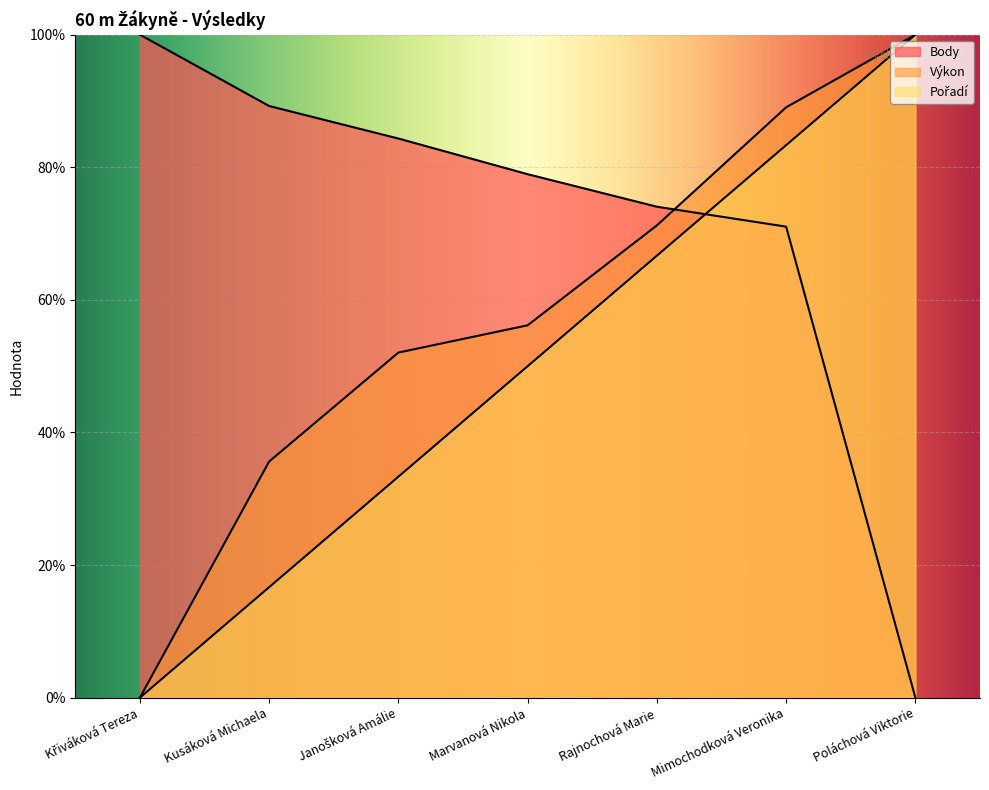

What is the average value of the Body series?

71.1